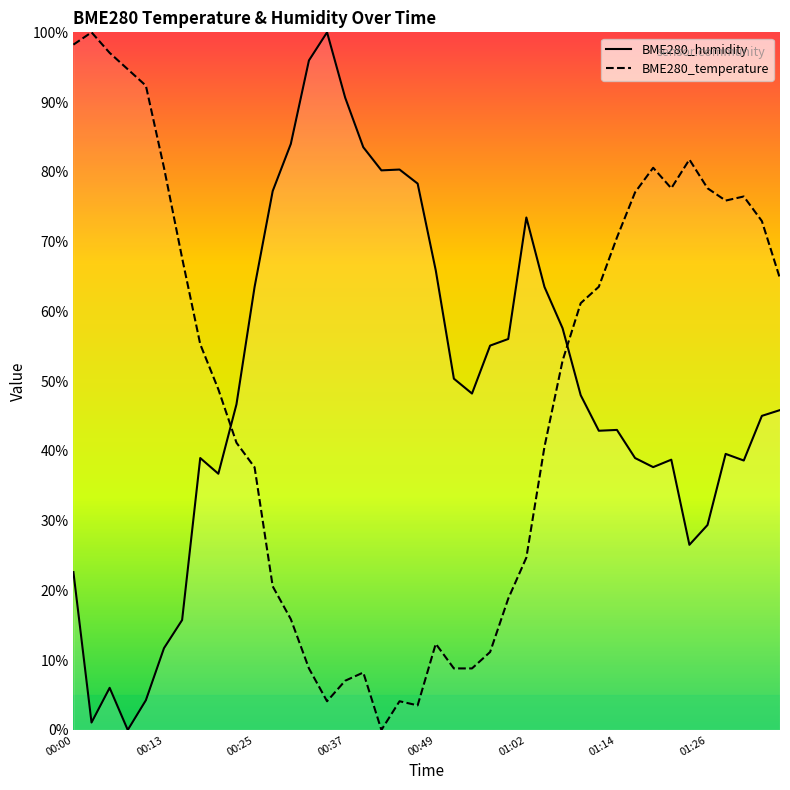

Reading left to right, extract all data points from this chart.

BME280_humidity: 22.6	1.1	6.0	0.0	4.3	11.7	15.8	39.0	36.7	46.7	63.5	77.3	84.0	96.0	100.0	90.6	83.5	80.2	80.3	78.3	65.9	50.4	48.2	55.1	56.0	73.5	63.5	57.6	48.0	42.9	43.0	39.0	37.7	38.7	26.5	29.4	39.6	38.6	45.0	45.9
BME280_temperature: 98.2	100.0	97.1	94.7	92.4	80.6	67.6	55.3	48.8	41.2	37.6	20.6	15.9	8.8	4.1	7.1	8.2	0.0	4.1	3.5	12.4	8.8	8.8	11.2	18.8	24.7	40.6	52.9	61.2	63.5	70.6	77.1	80.6	77.6	81.8	77.6	75.9	76.5	72.9	64.7